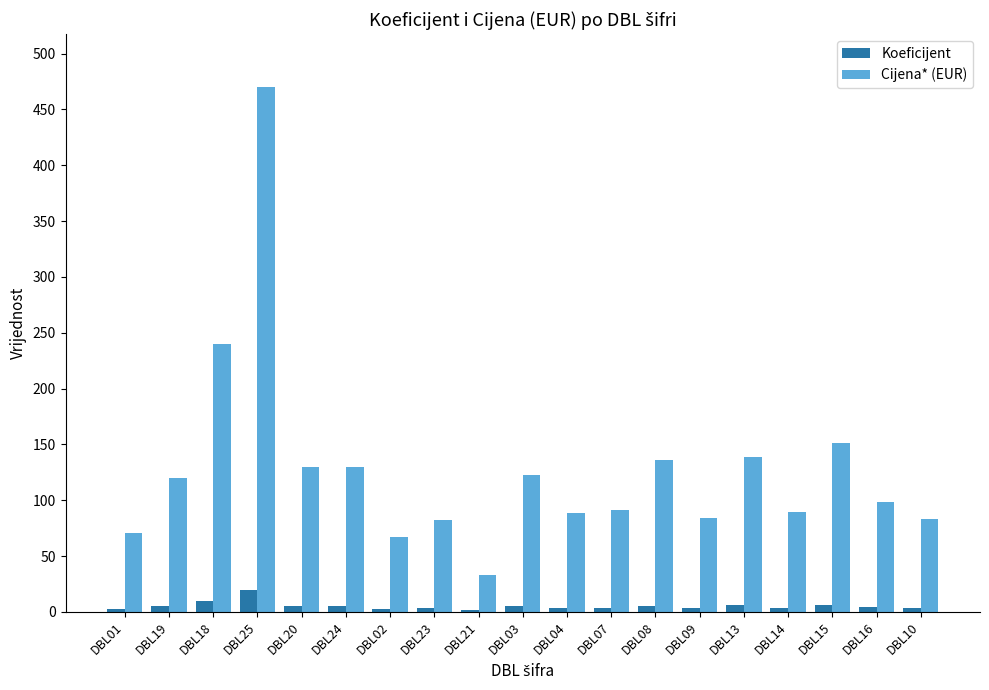

What is the maximum value shown in the chart?

470.4